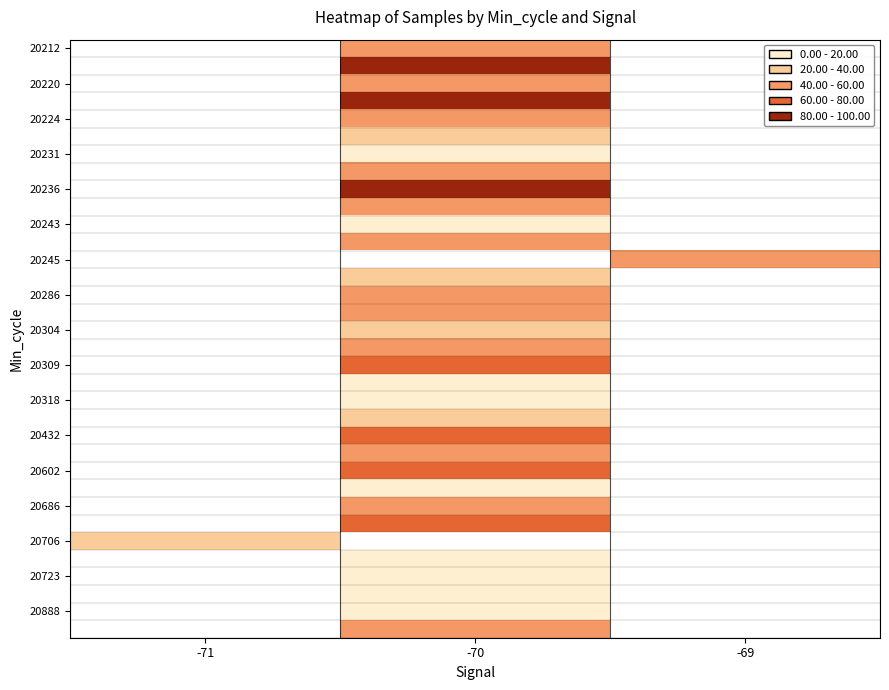

List the labels in order of 20220 value, smallest first.

-71, -70, -69